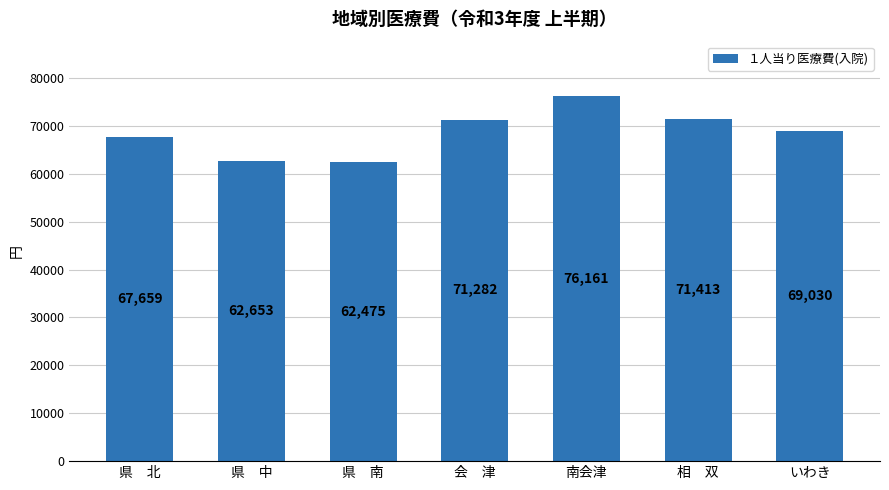

At which category does the chart reach its peak across all series?

南会津